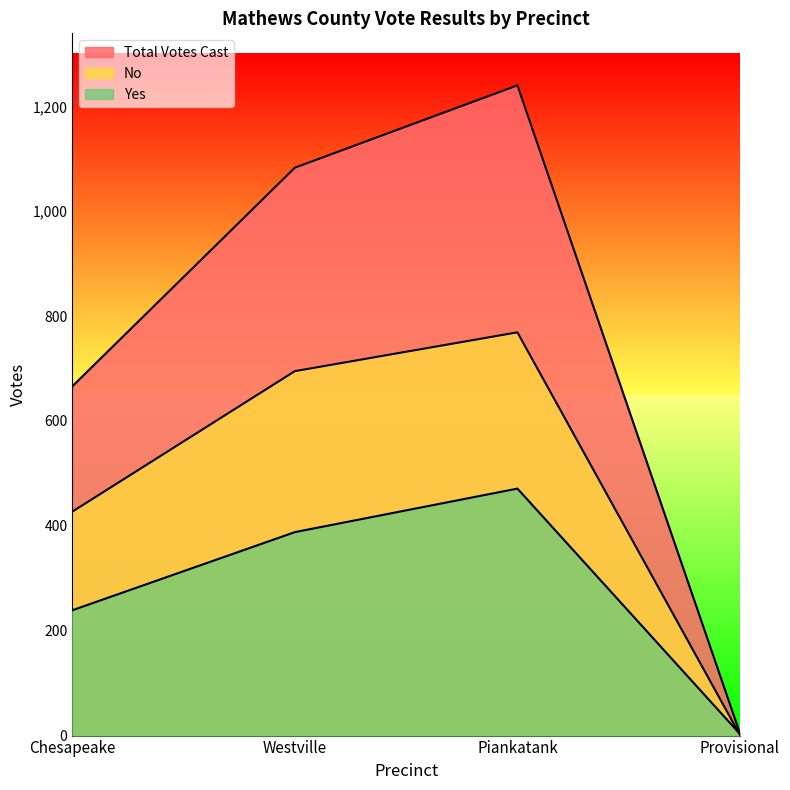

What is the difference between the Yes values at Provisional and Piankatank?

468